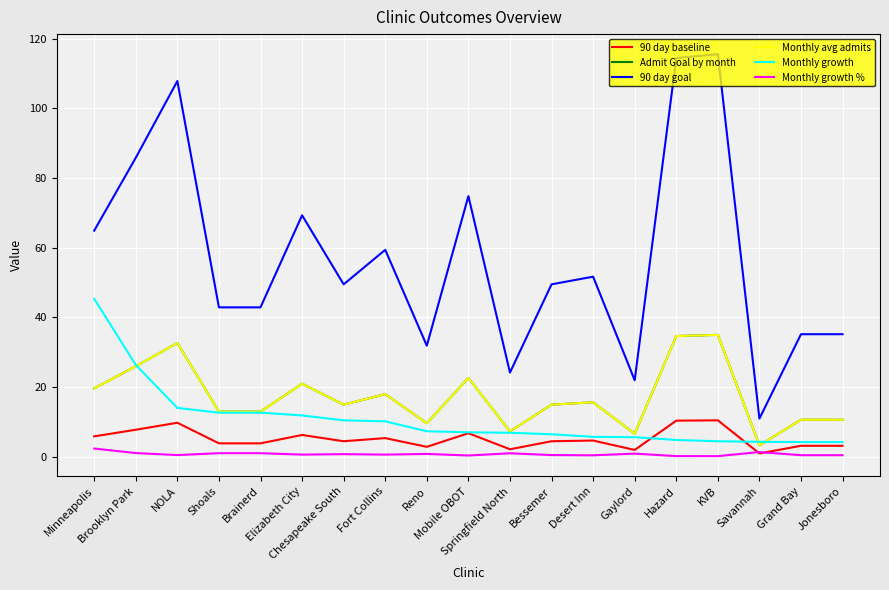

What is the approximate value of Admit Goal by month at Springfield North?

7.3